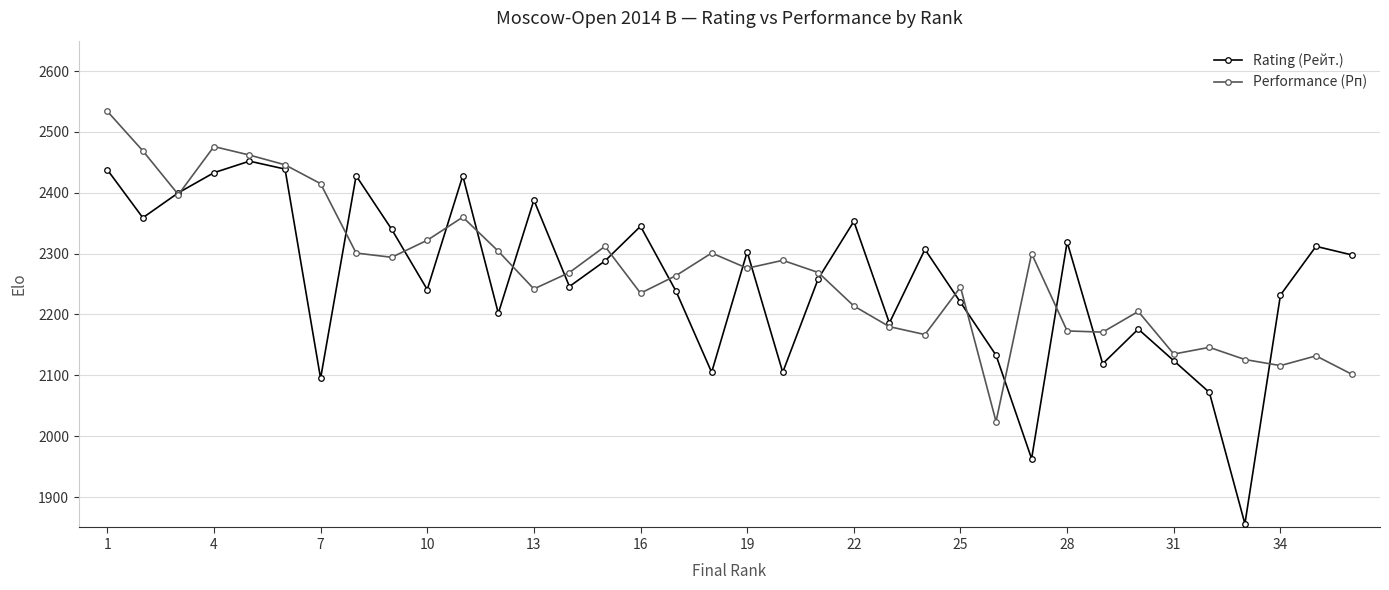

What is the greatest value displayed?

2534